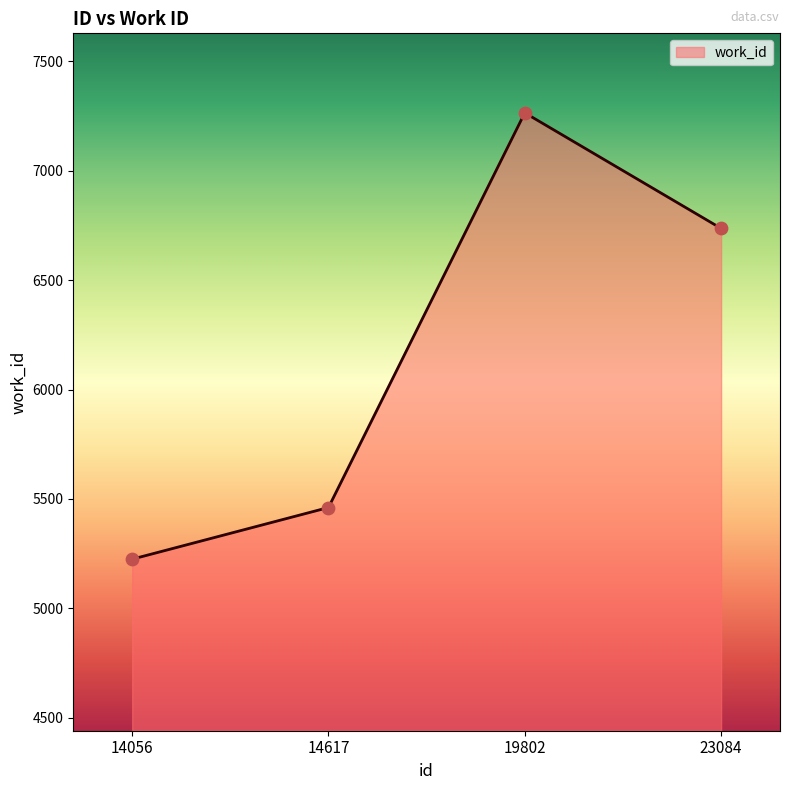

What is the change in value from 14617 to 23084?

+1275